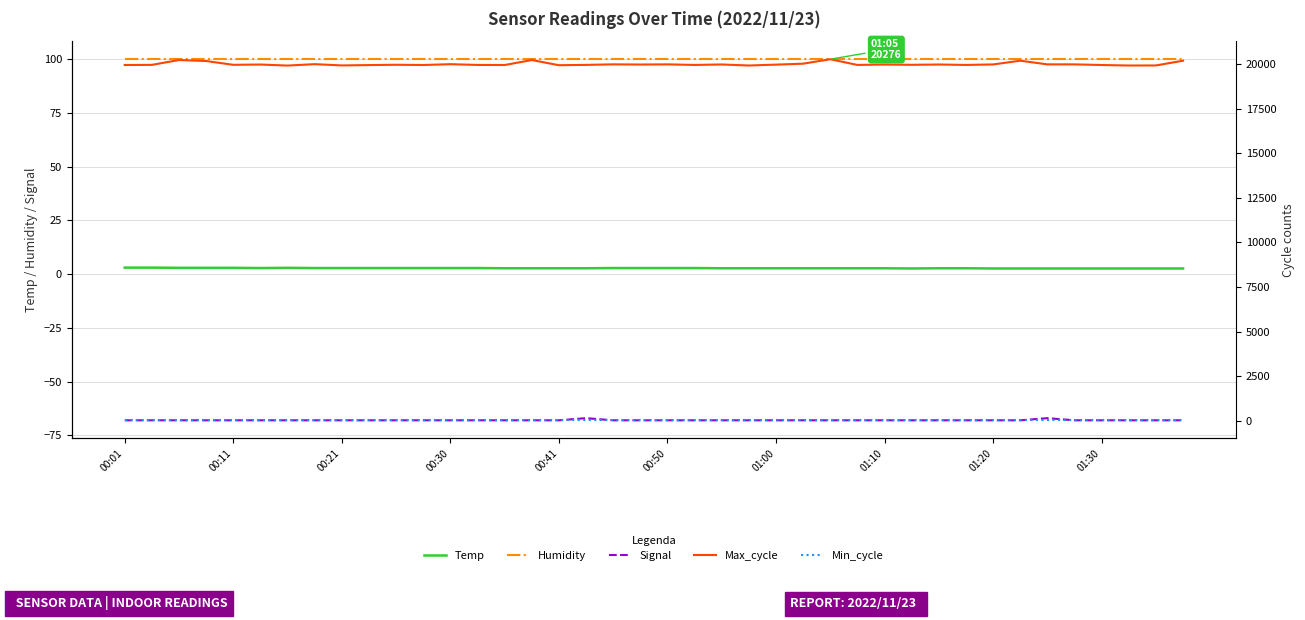

How many data points does each series have?

40